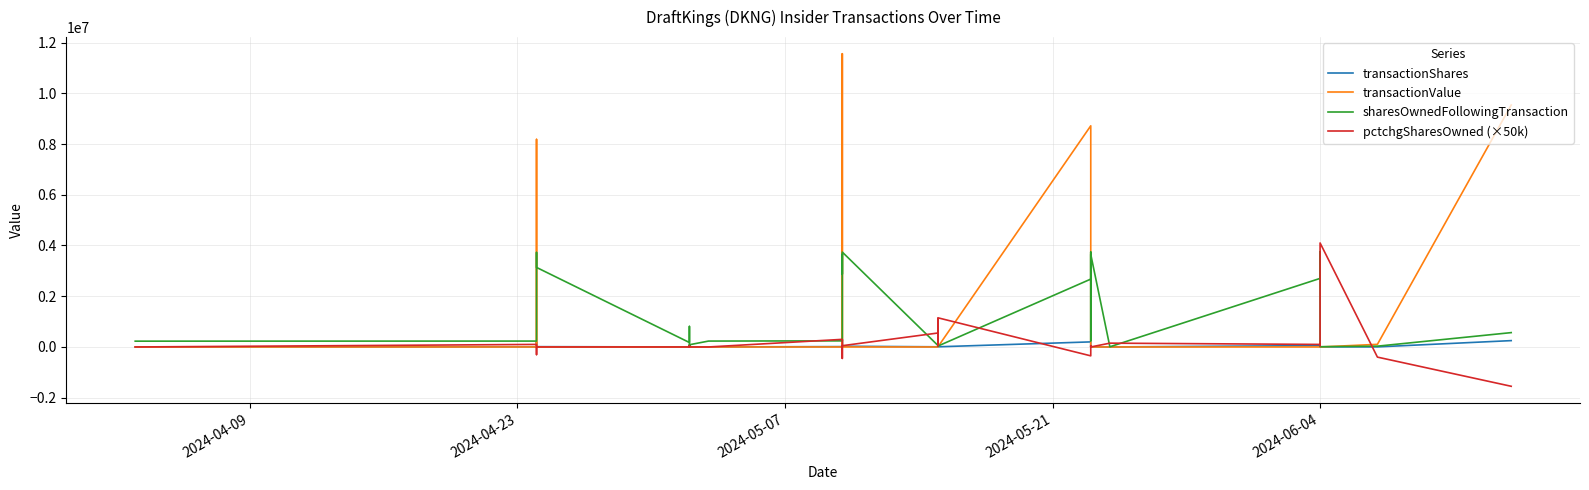

True or false: sharesOwnedFollowingTransaction and pctchgSharesOwned (×50k) cross at least once.

True